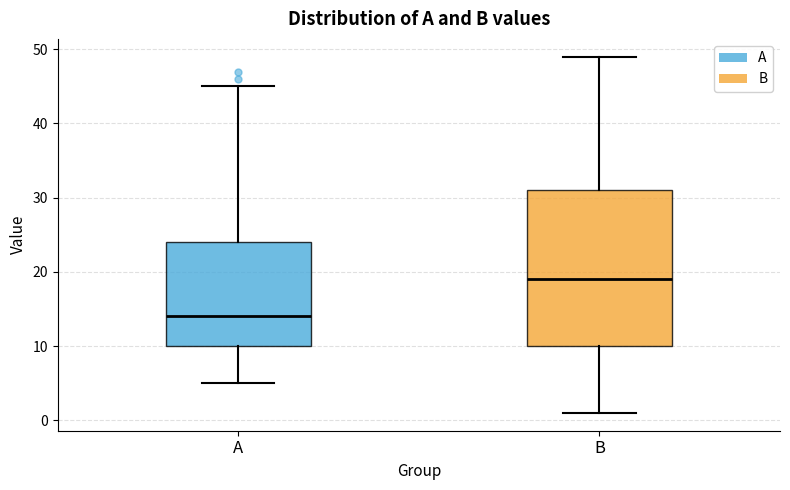

Reading left to right, transcribe this box plot: for each box, give where its median line is, the range the box spans, and where its two whiskers end, as read against the y-axis. The values are not printed on the chart, so give them approximately, as read against the axis.

A: median 14, box 10 to 24, whiskers 5 to 45
B: median 19, box 10 to 31, whiskers 1 to 49